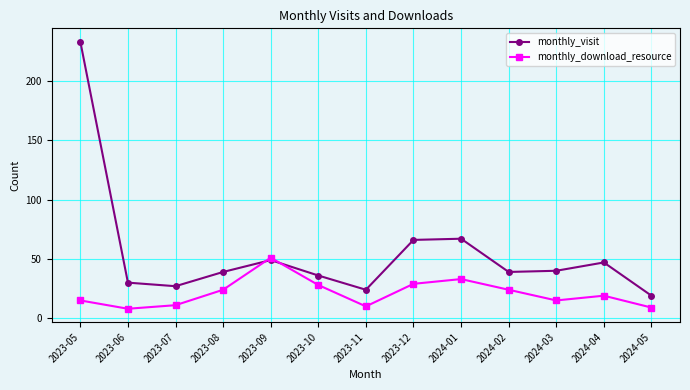

Which series has the largest range (max minus min)?

monthly_visit